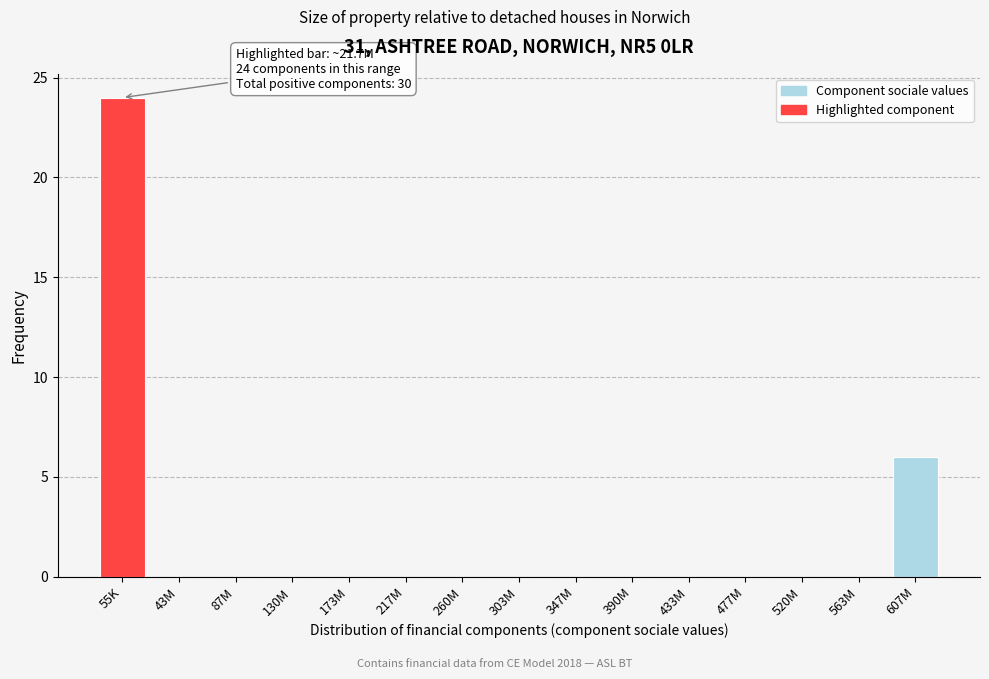

Reading left to right, list all the values displayed in this chart.

55K=24	43M=0	87M=0	130M=0	173M=0	217M=0	260M=0	303M=0	347M=0	390M=0	433M=0	477M=0	520M=0	563M=0	607M=6